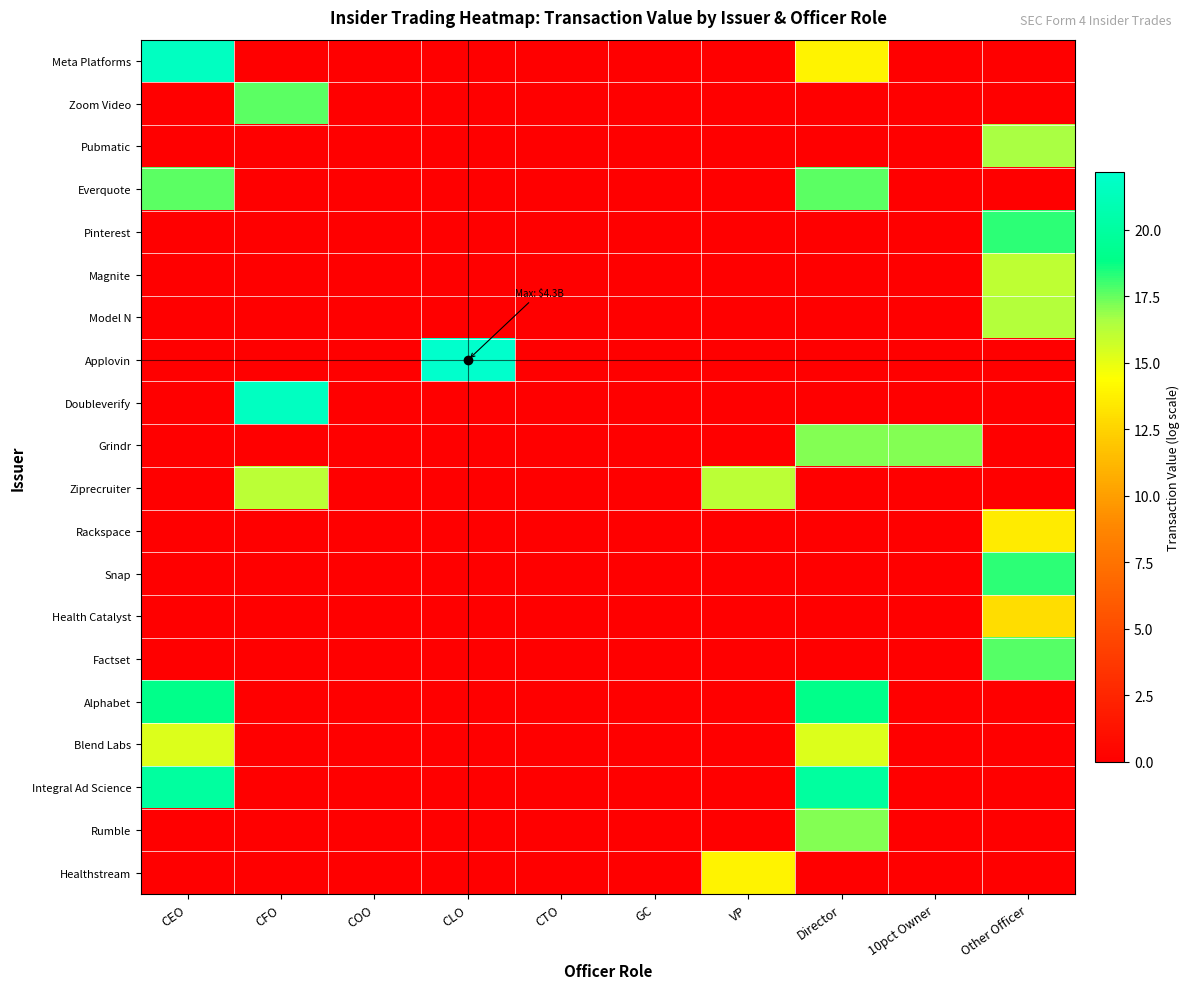

At which category is the sum across all series the highest?

Other Officer